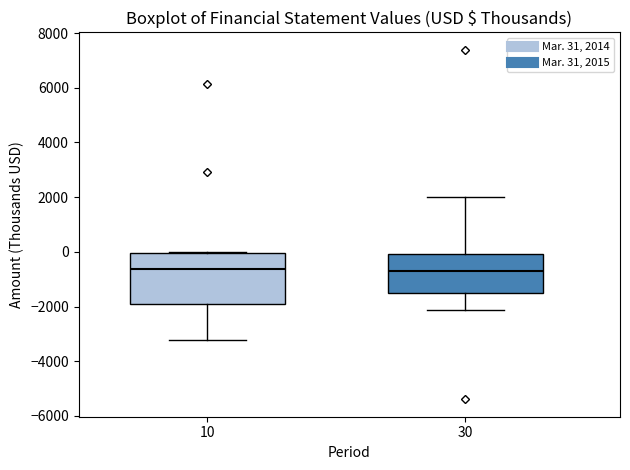

Reading left to right, read every box against the y-axis: the position of its median line, the range the box covers, and the ends of its whiskers. The values are not printed on the chart, so give them approximately, as read against the axis.

10: median -600, box -2000 to 0, whiskers -3200 to 0
30: median -600, box -1600 to 0, whiskers -2200 to 2000